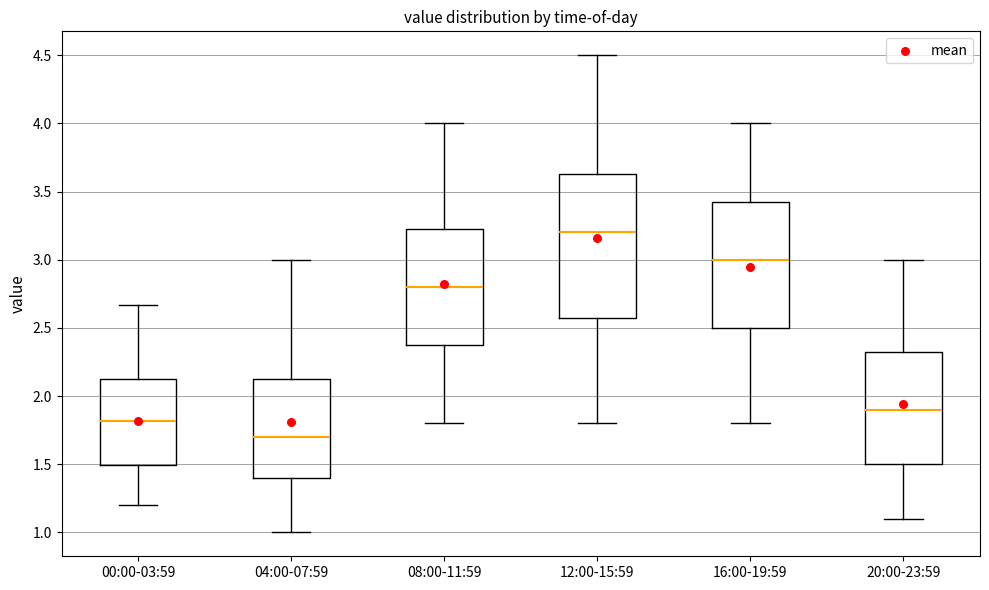

Reading left to right, transcribe this box plot: for each box, give where its median line is, the range the box spans, and where its two whiskers end, as read against the y-axis. The values are not printed on the chart, so give them approximately, as read against the axis.

00:00-03:59: median 1.80, box 1.50 to 2.15, whiskers 1.20 to 2.65
04:00-07:59: median 1.70, box 1.40 to 2.15, whiskers 1.00 to 3.00
08:00-11:59: median 2.80, box 2.40 to 3.25, whiskers 1.80 to 4.00
12:00-15:59: median 3.20, box 2.60 to 3.65, whiskers 1.80 to 4.50
16:00-19:59: median 3.00, box 2.50 to 3.45, whiskers 1.80 to 4.00
20:00-23:59: median 1.90, box 1.50 to 2.35, whiskers 1.10 to 3.00